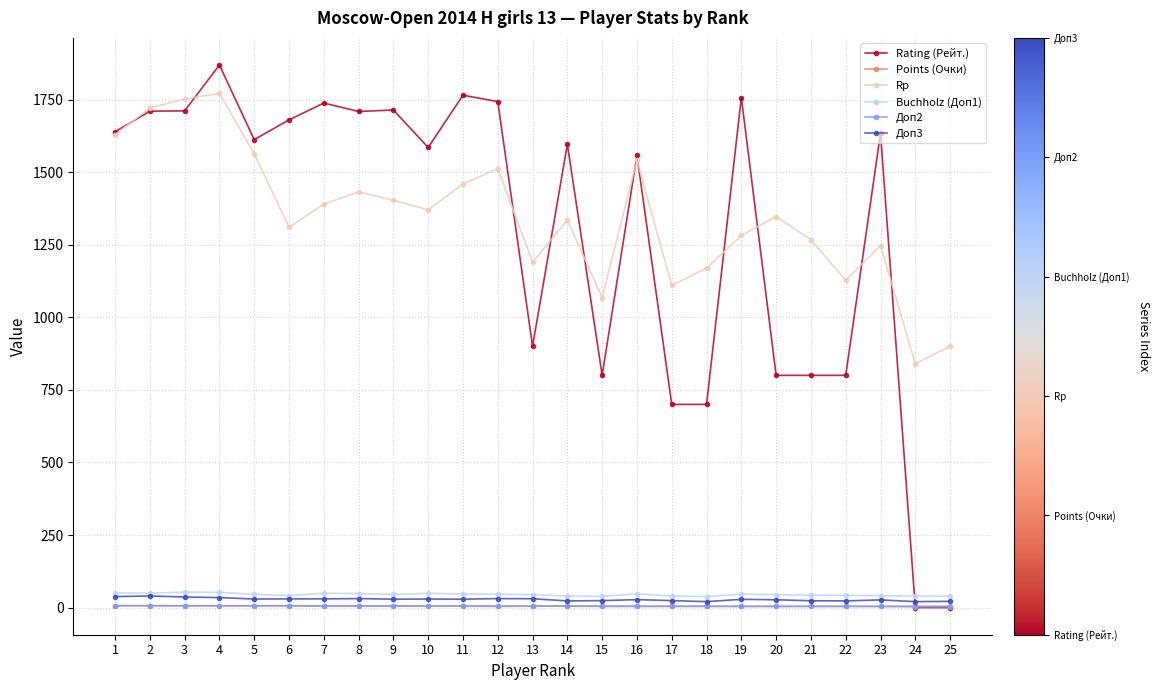

How many Points (Очки) values are between 4 and 6?

19